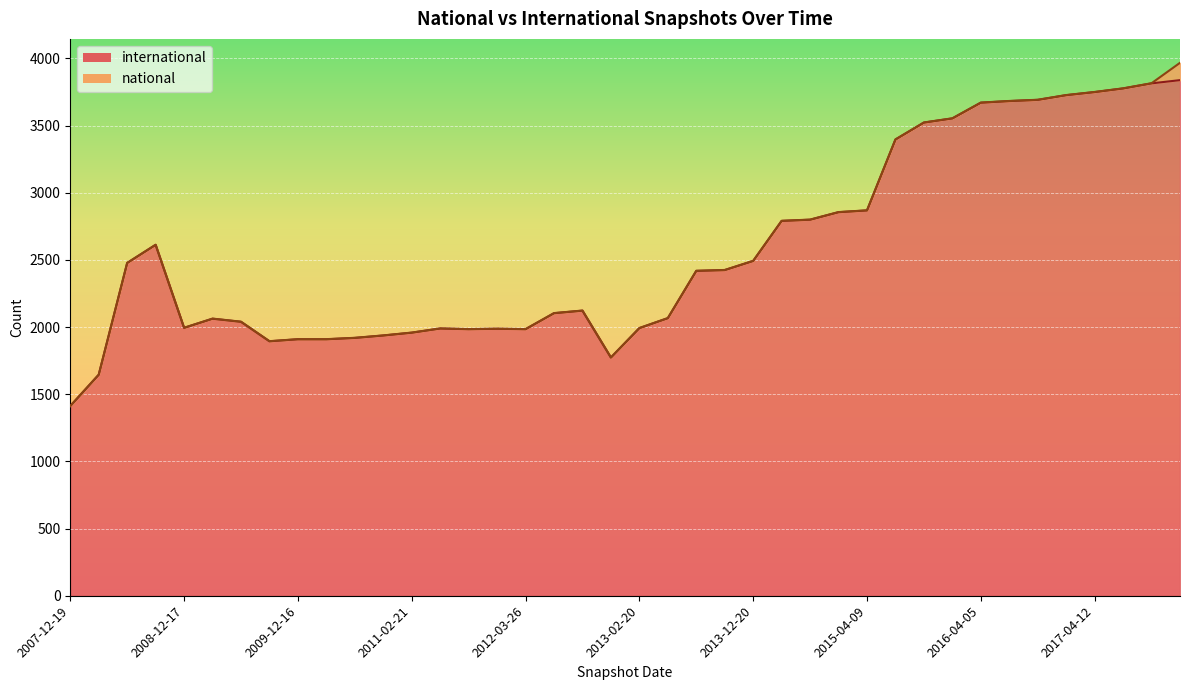

At which category does the chart reach its peak across all series?

2017-12-22